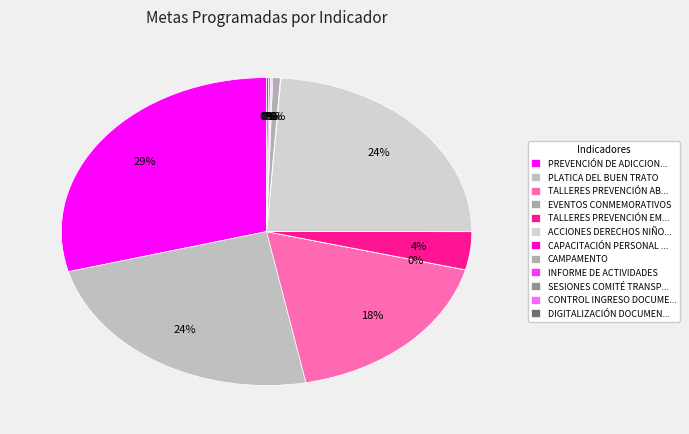

Is it true that CAMPAMENTO is 10% of the pie?

False